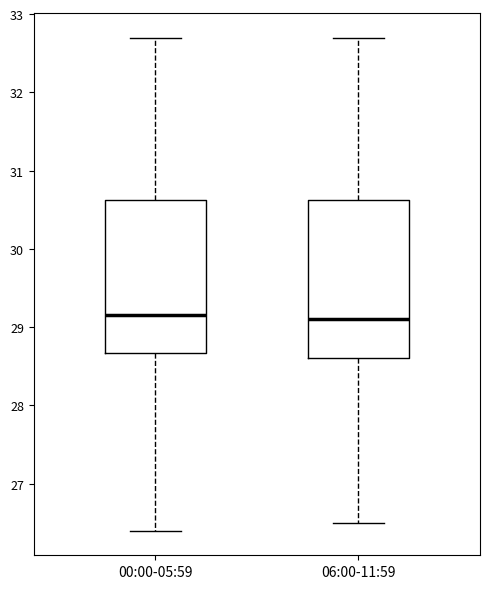

Where is the upper edge of the box for 00:00-05:59 on the y-axis? The values are not printed on the chart, so give them approximately, as read against the axis.

30.6